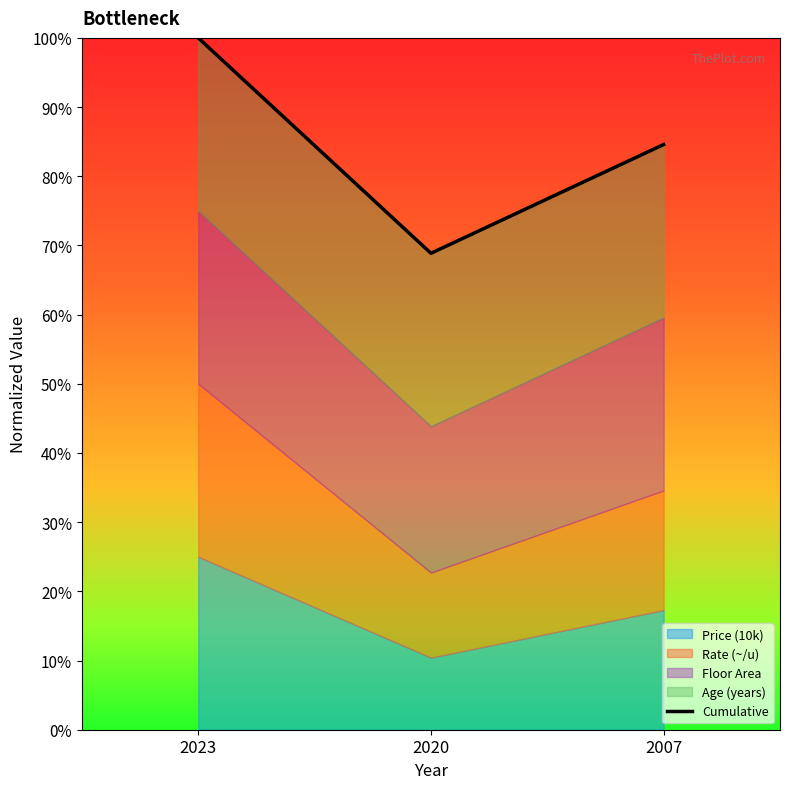

How many values are below 84?

1